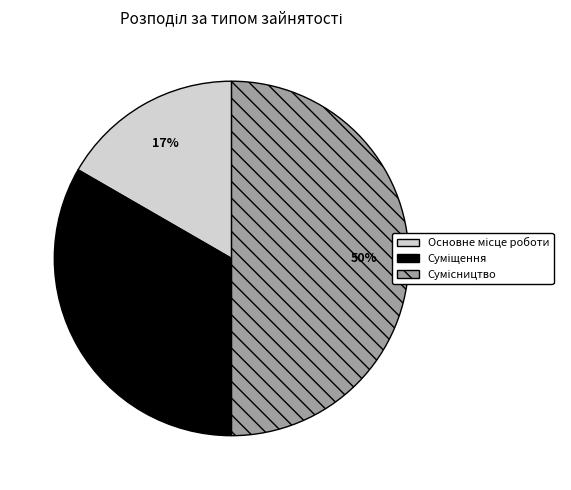

To the nearest percent, what is the difference between the largest and smallest slice percentages?

33%